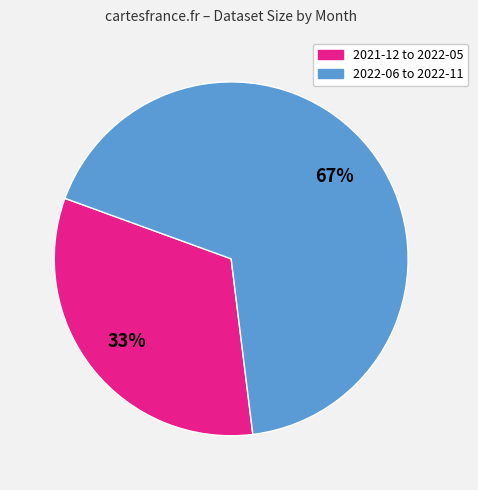

To the nearest percent, what is the average slice percentage?

50%